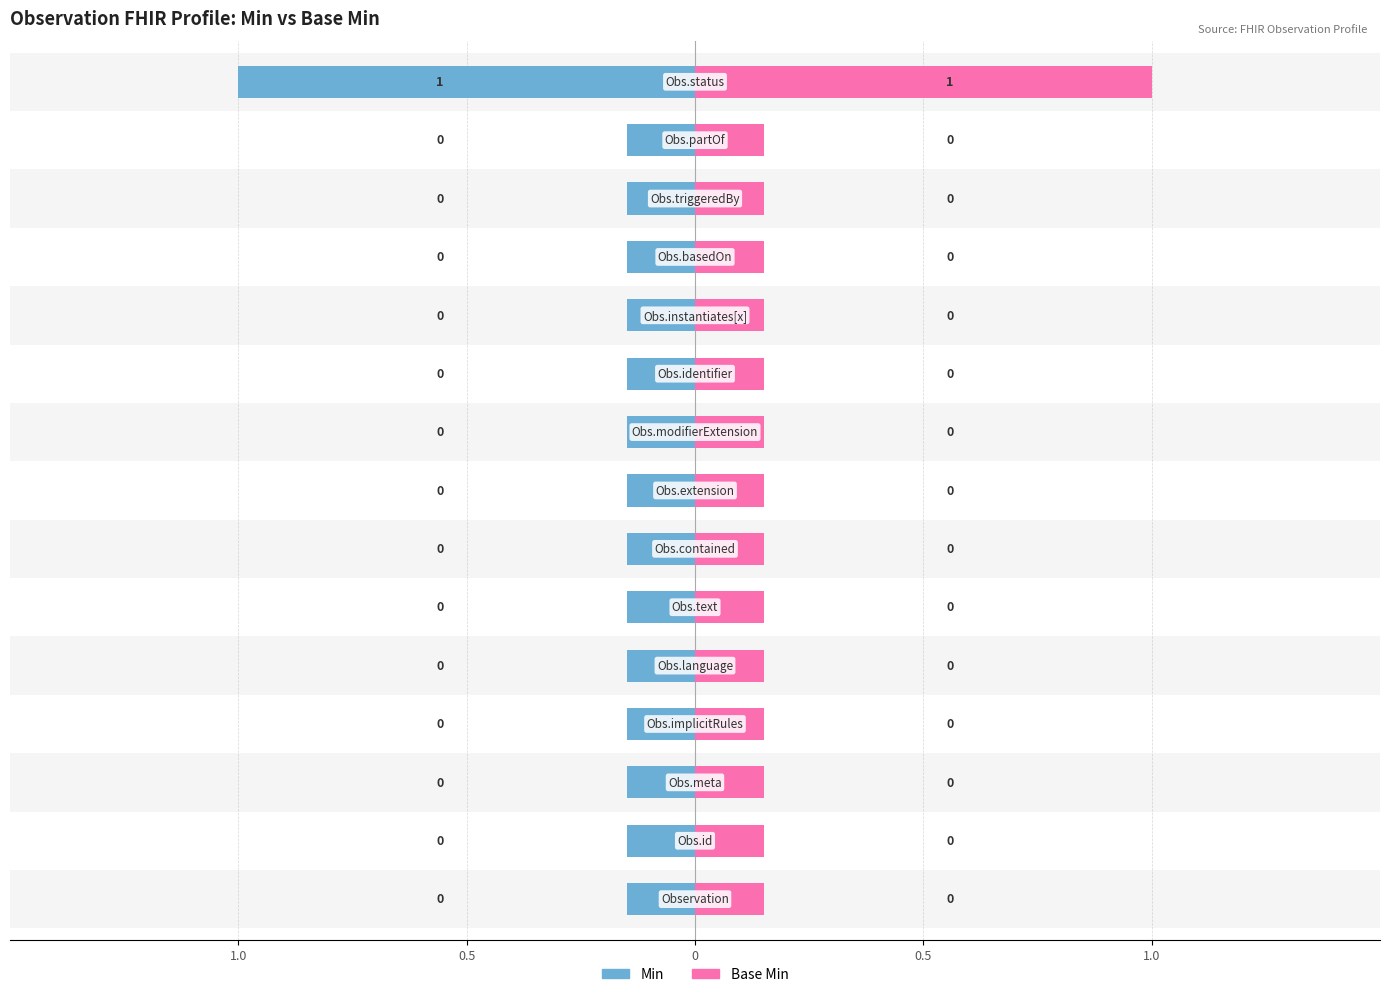

How many categories are shown in the chart?

15